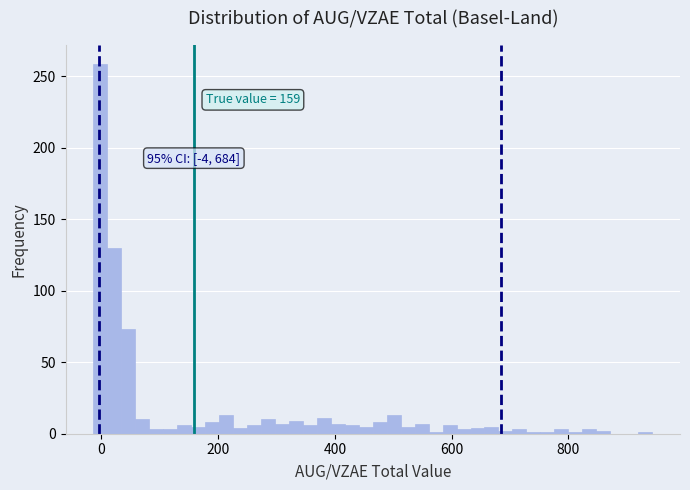

Read against the x-axis, roughly where is the centre of the tallest bar?

0